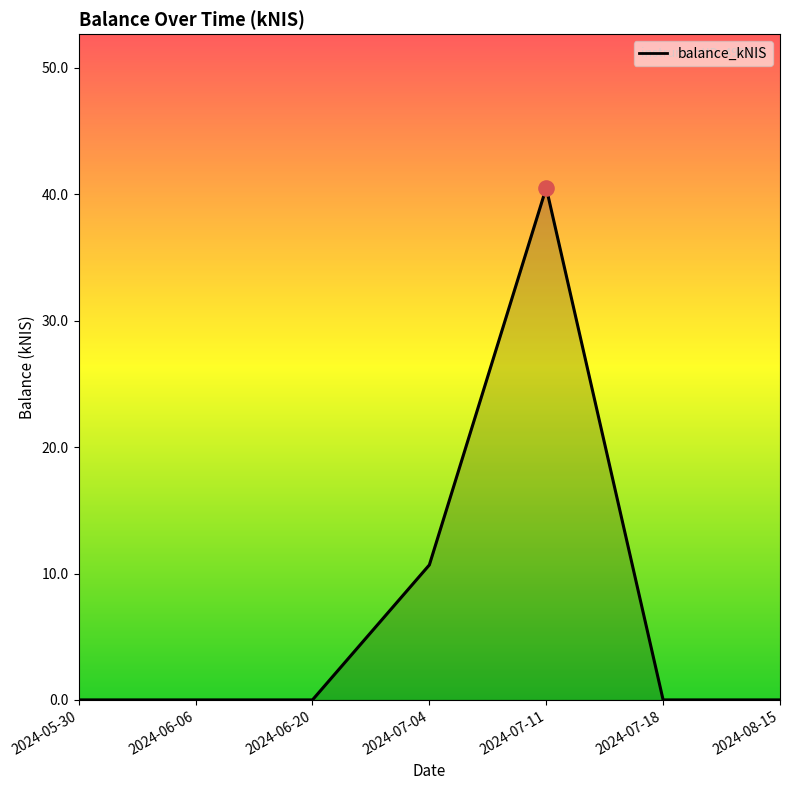

Which has a higher value, 2024-08-15 or 2024-07-04?

2024-07-04